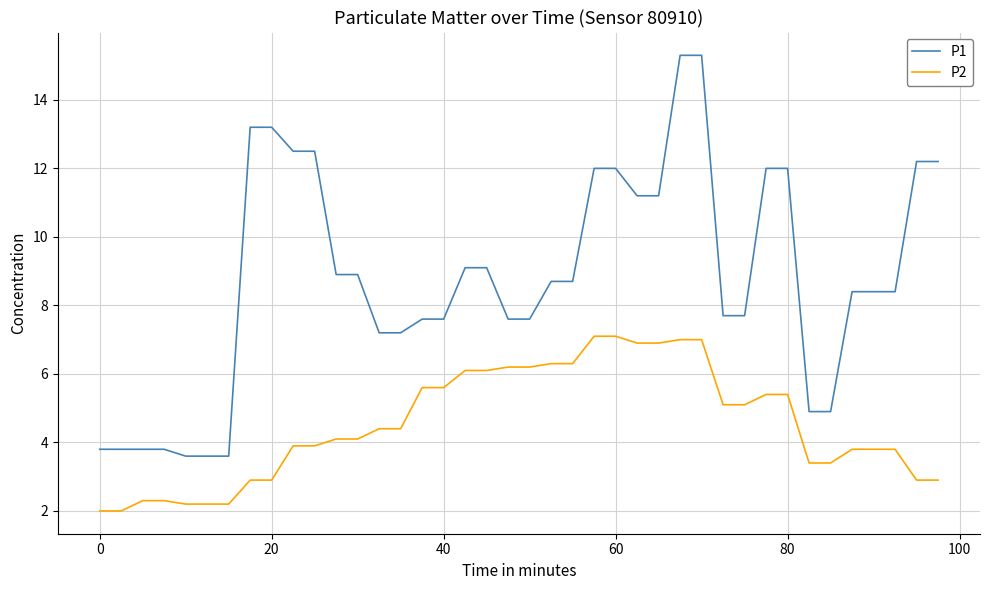

List the series in order of their overall mean, highest first.

P1, P2